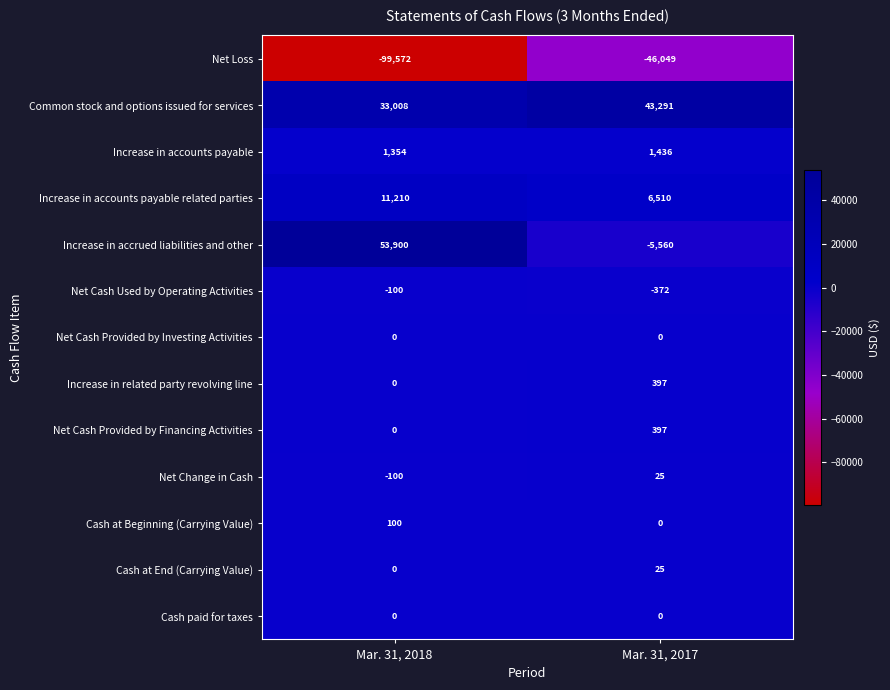

Is it true that Cash at End (Carrying Value) equals 25 at Mar. 31, 2017?

True